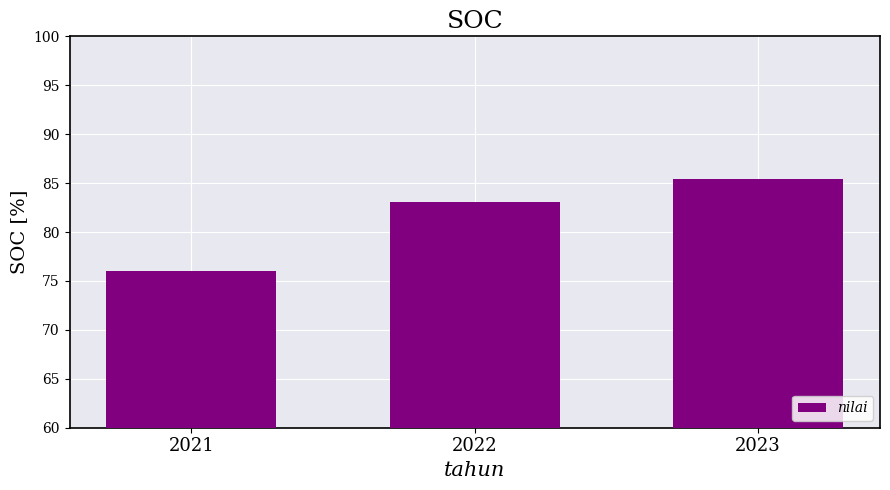

The chart shows a value of 76.0 at 2021. True or false?

True